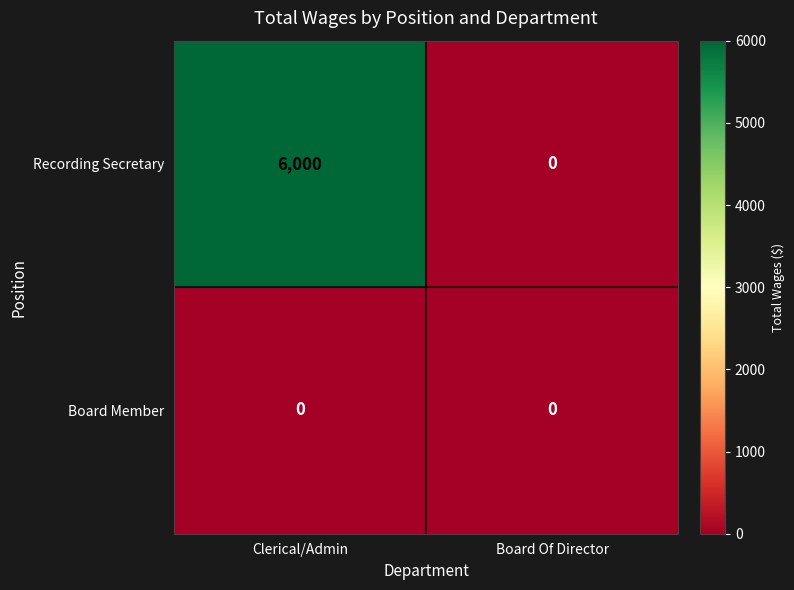

Reading left to right, list all the values displayed in this chart.

Recording Secretary: Clerical/Admin=6000	Board Of Director=0
Board Member: Clerical/Admin=0	Board Of Director=0